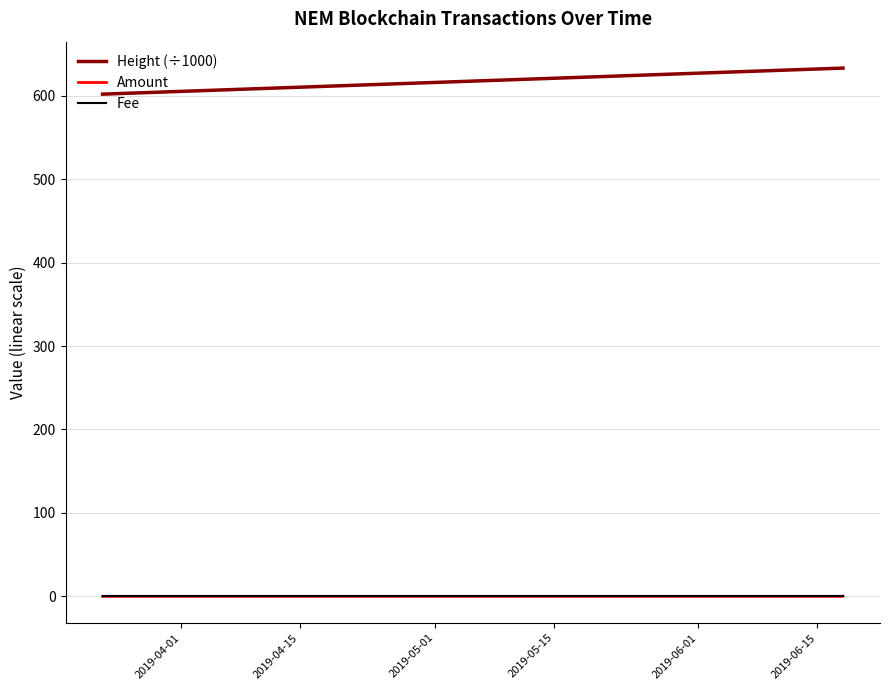

True or false: Fee and Height (÷1000) cross at least once.

False